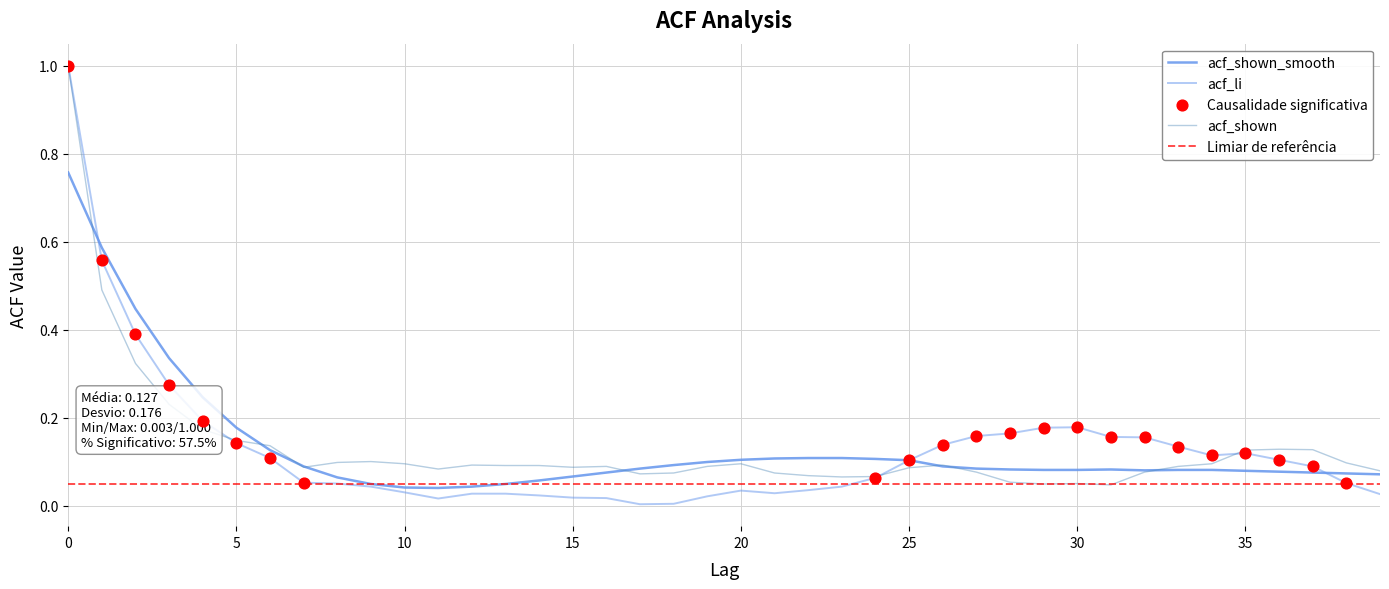

What is the total value across all series at 9?

0.2